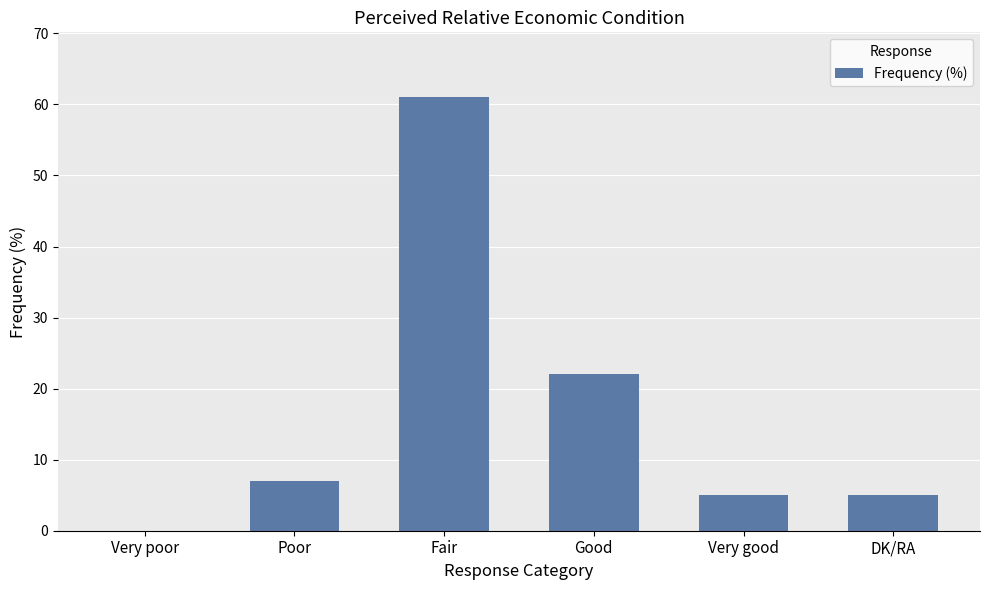

Reading left to right, transcribe all the data shown in this chart.

Very poor=0	Poor=7	Fair=61	Good=22	Very good=5	DK/RA=5